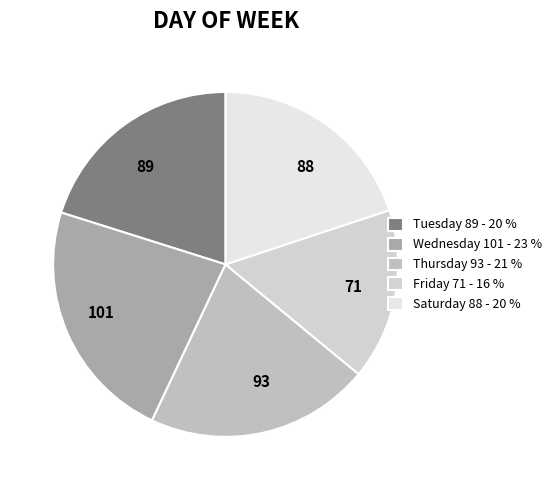

Is it true that Tuesday is 20% of the pie?

True